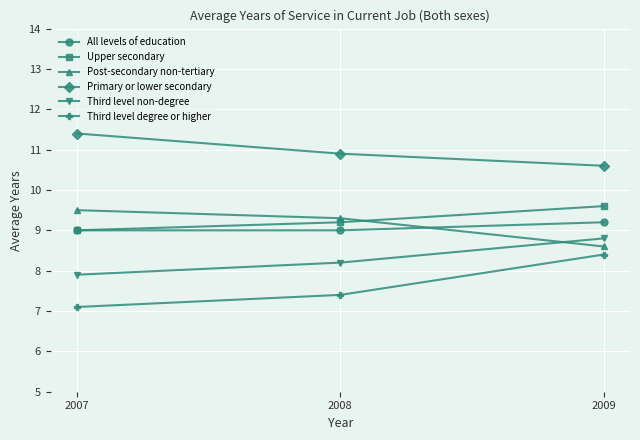

Is the value of Third level non-degree at 2008 greater than the value of Upper secondary at 2008?

No